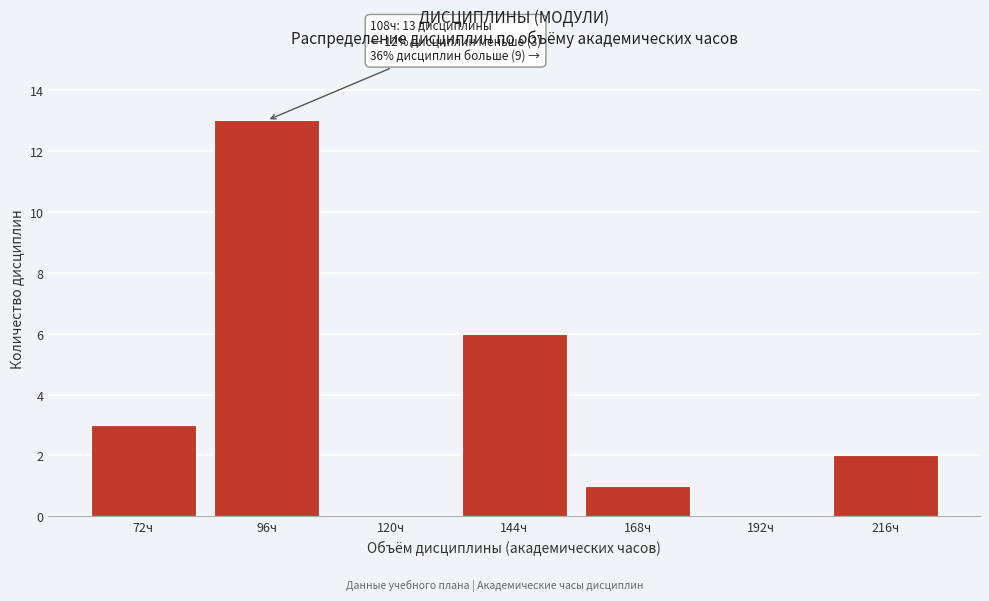

Reading left to right, extract all data points from this chart.

72ч=3	96ч=13	120ч=0	144ч=6	168ч=1	192ч=0	216ч=2